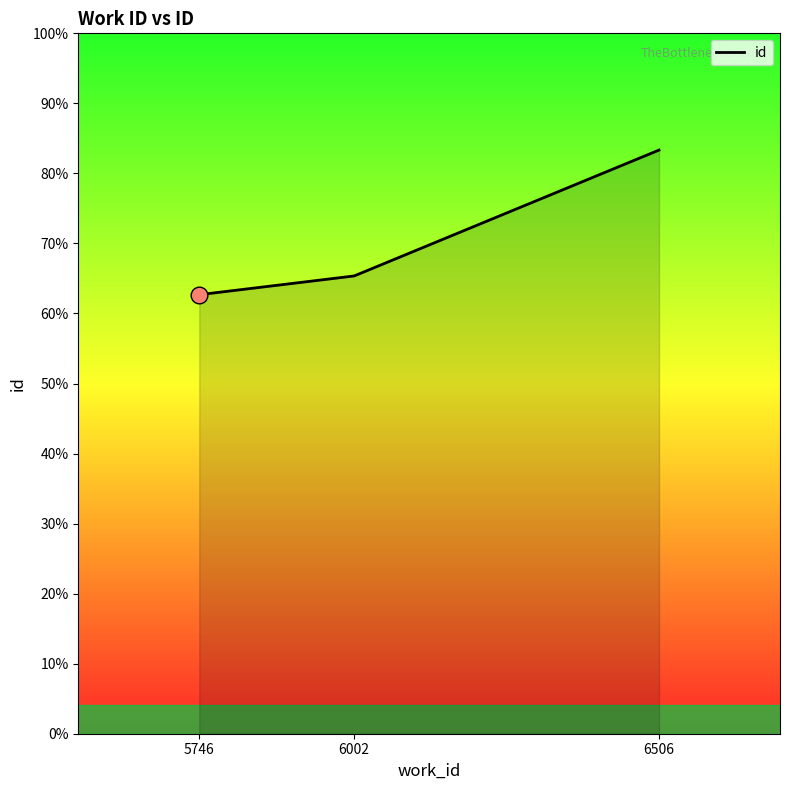

Does the chart display data point markers on the line(s)?

No